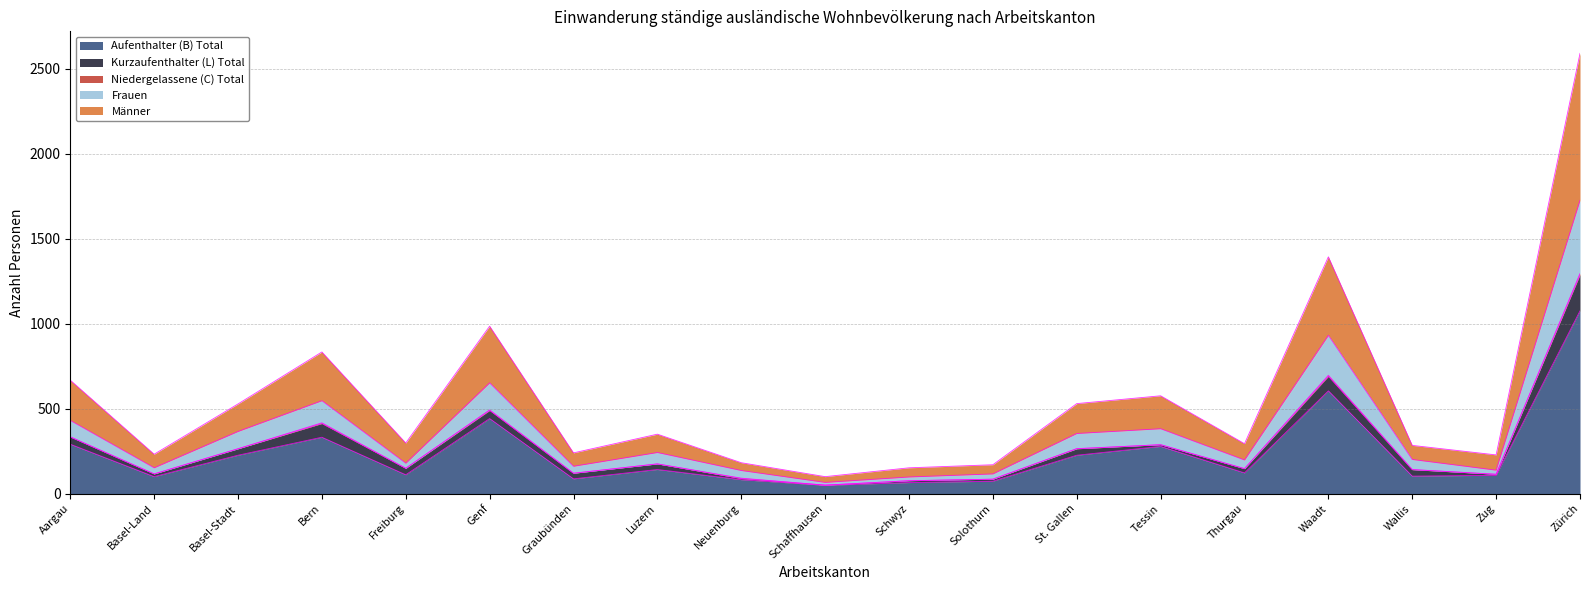

At which category is the sum across all series the highest?

Zürich